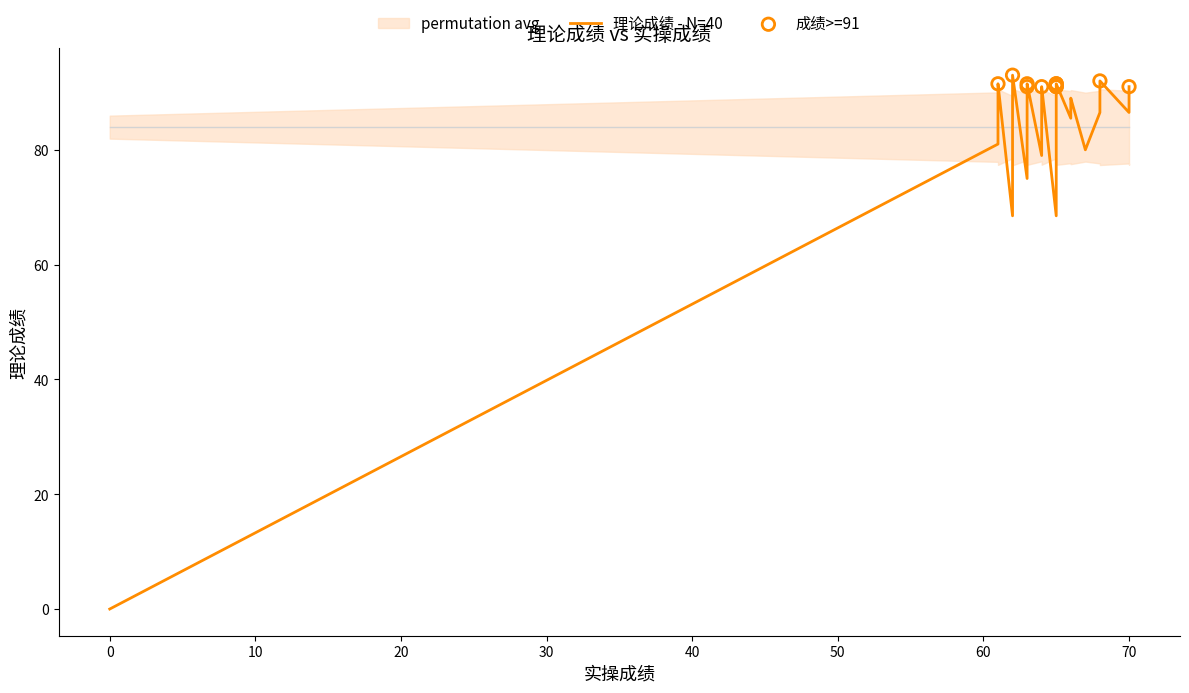

What is the ratio of the value at 63 to the value at 70?

1.0